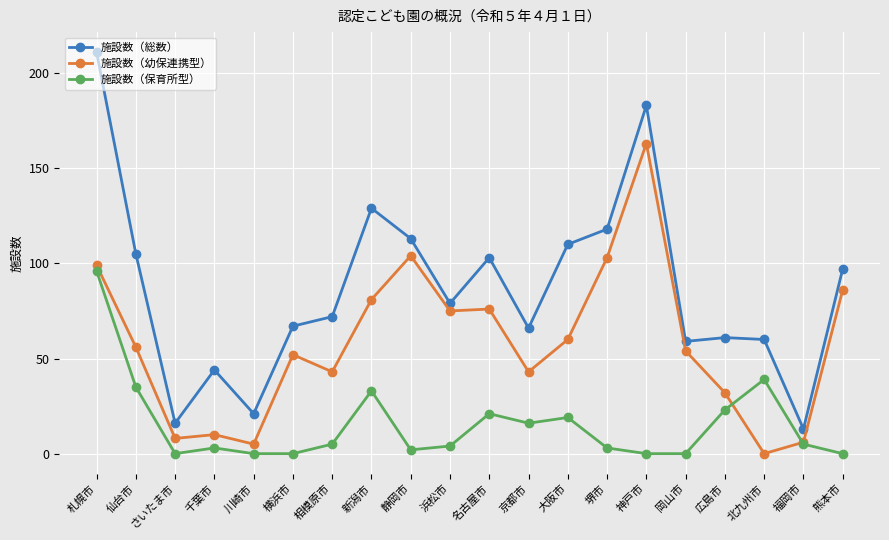

True or false: 施設数（総数） and 施設数（保育所型） intersect in this chart.

False